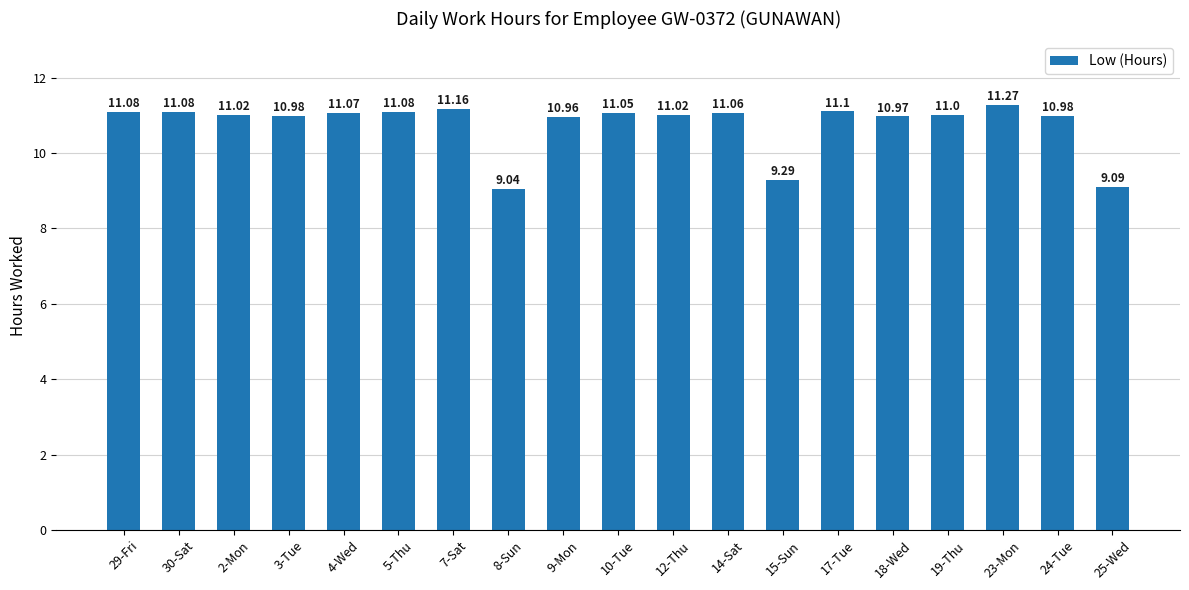

At which category does the chart reach its minimum across all series?

8-Sun